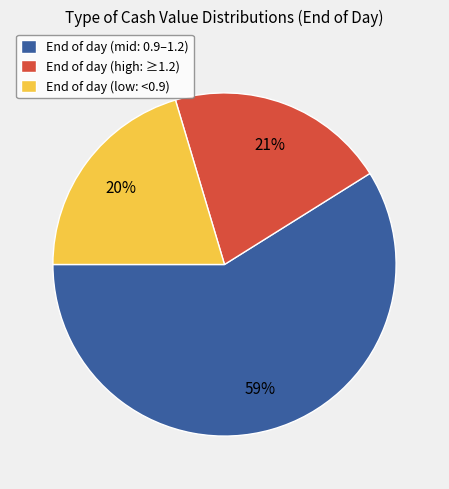

To the nearest percent, what is the difference between the largest and smallest slice percentages?

39%